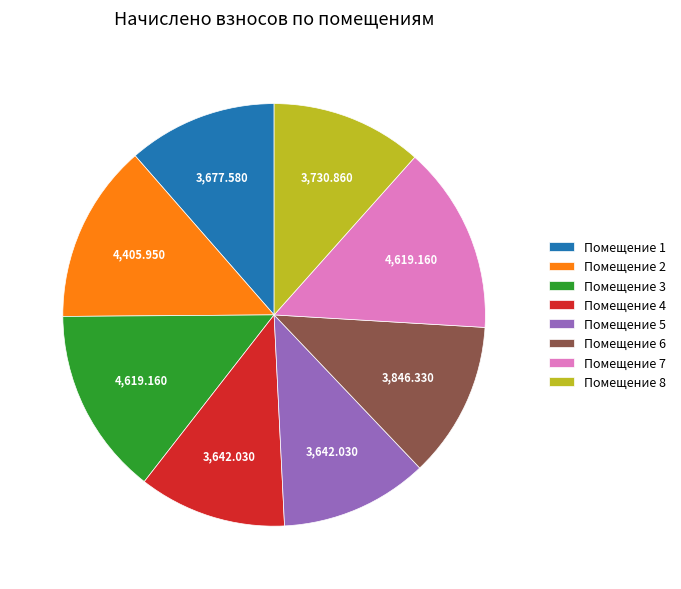

Does Помещение 3 represent more than half of the total?

No